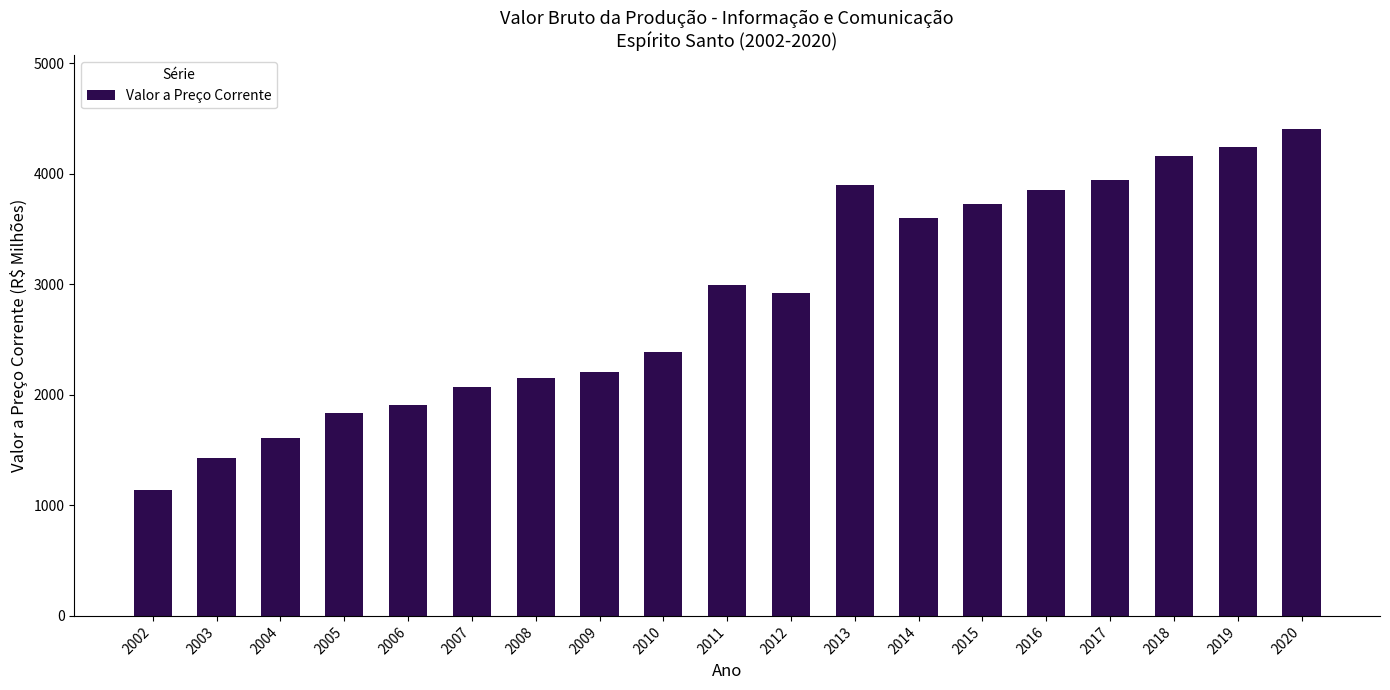

What is the minimum value shown in the chart?

1141.1